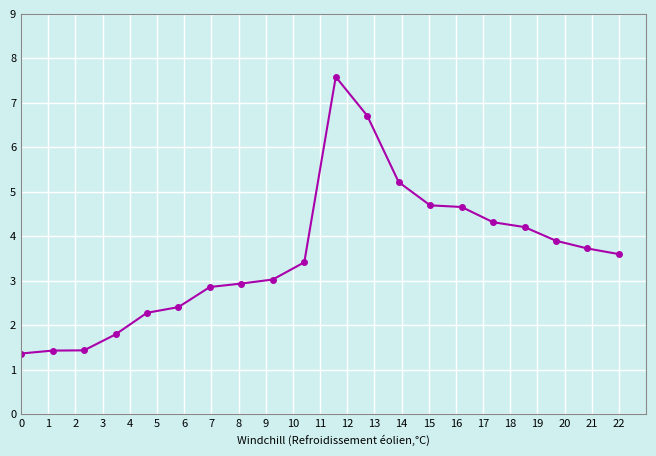

What is the average value?

3.6